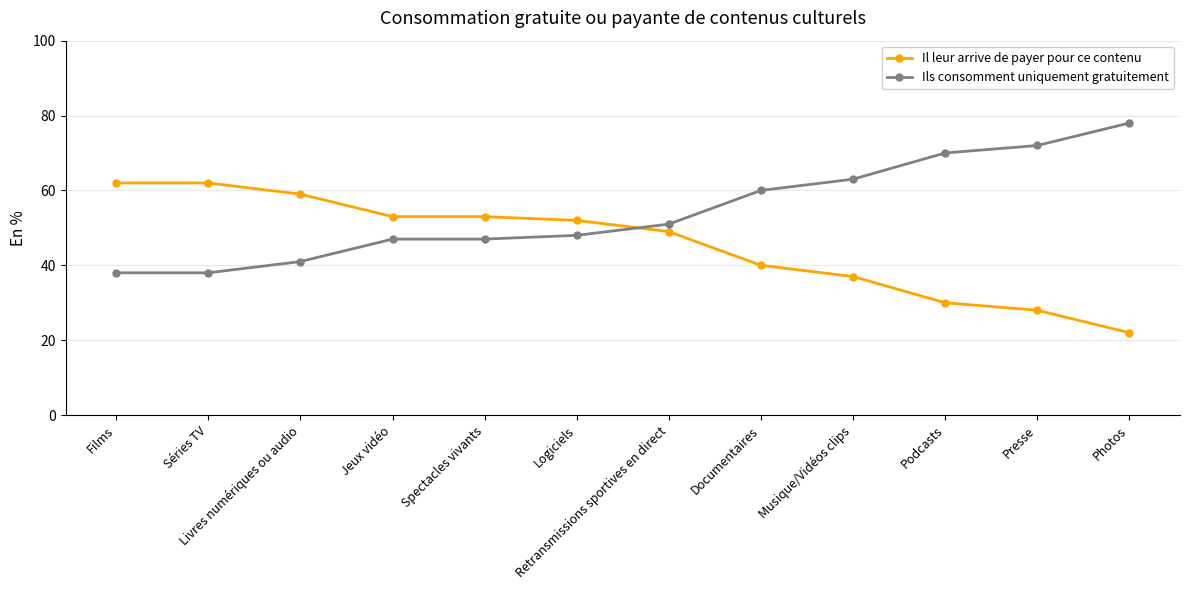

True or false: Ils consomment uniquement gratuitement and Il leur arrive de payer pour ce contenu cross at least once.

True